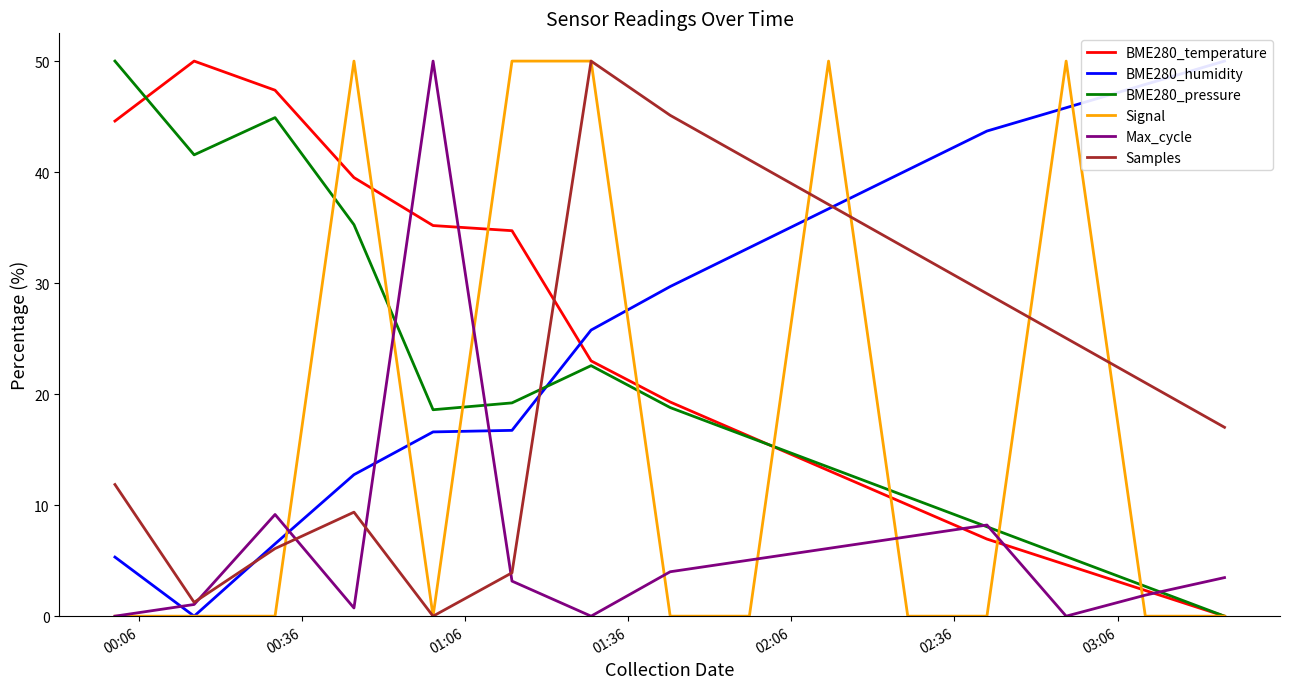

Reading left to right, transcribe all the data shown in this chart.

BME280_temperature: 44.6	50.0	47.4	39.5	35.2	34.7	23.0	19.3	16.2	13.1	10.0	6.9	4.6	2.3	0.0
BME280_humidity: 5.3	0.0	6.5	12.7	16.6	16.7	25.8	29.7	33.2	36.7	40.2	43.7	45.8	47.9	50.0
BME280_pressure: 50.0	41.6	44.9	35.3	18.6	19.2	22.6	18.8	16.1	13.4	10.7	8.1	5.4	2.7	0.0
Signal: 0.0	0.0	0.0	50.0	0.0	50.0	50.0	0.0	0.0	50.0	0.0	0.0	50.0	0.0	0.0
Max_cycle: 0.0	1.1	9.2	0.7	50.0	3.2	0.0	4.0	5.1	6.1	7.2	8.2	0.0	1.9	3.5
Samples: 11.9	1.2	6.1	9.4	0.0	3.9	50.0	45.1	41.1	37.1	33.1	29.1	25.0	21.0	17.0